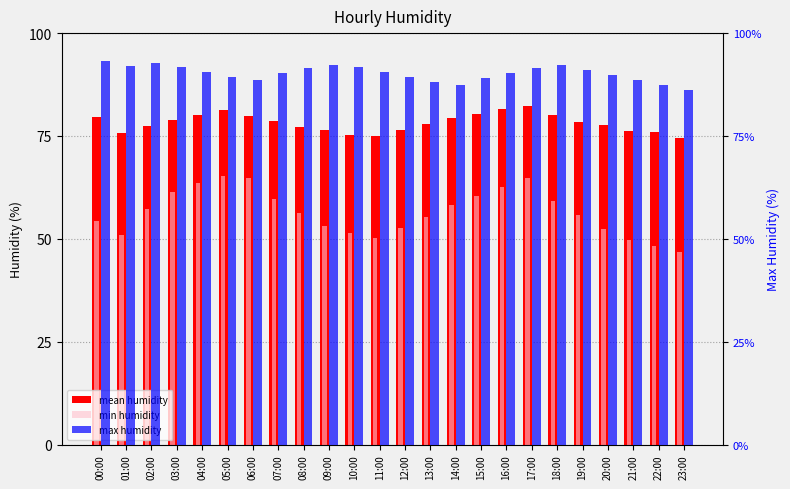

Rank the series by their average value, from lowest to highest.

min humidity, mean humidity, max humidity